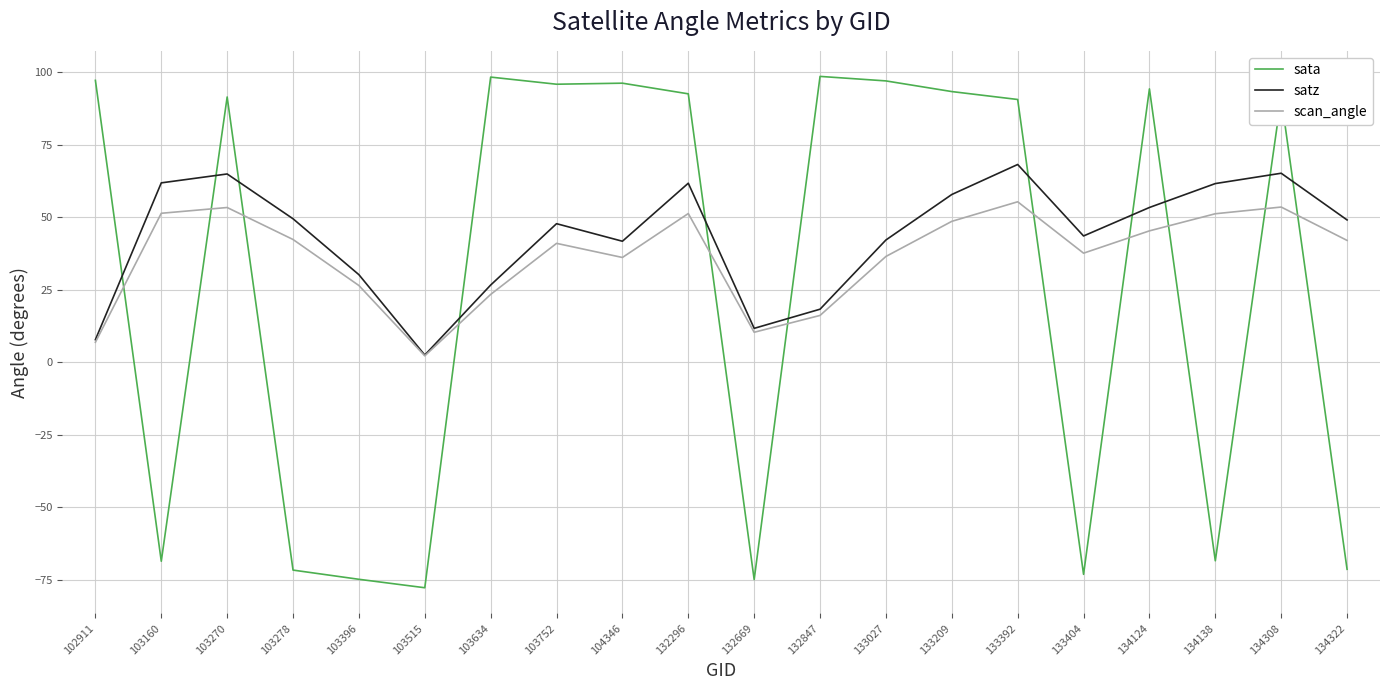

After their last crossing, which series has the higher values: sata or scan_angle?

scan_angle